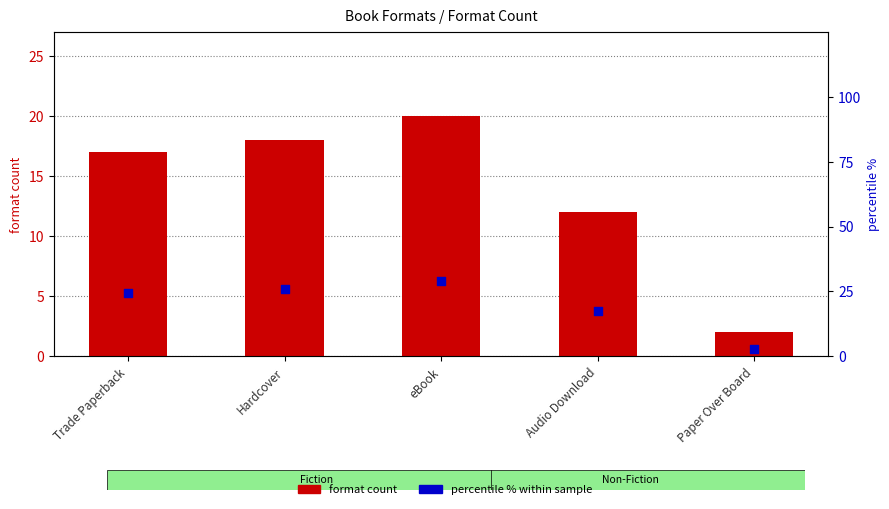

Which series contains the highest Y value?

percentile %